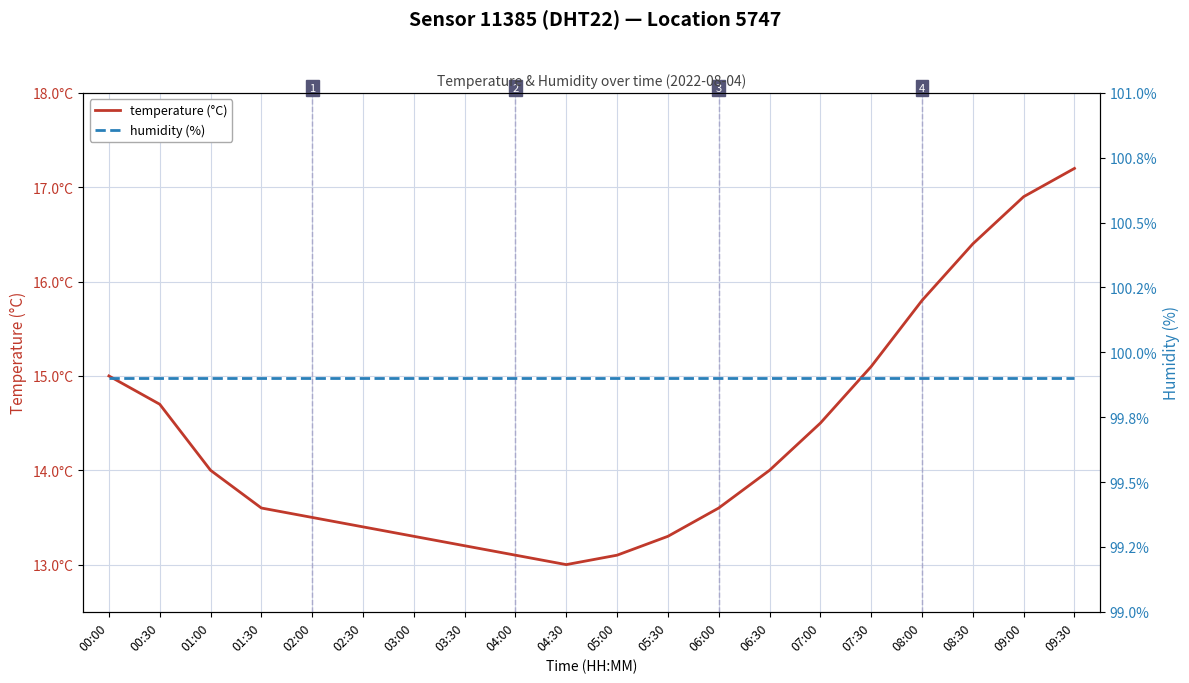

What are all the series names shown in the legend?

temperature (°C), humidity (%)